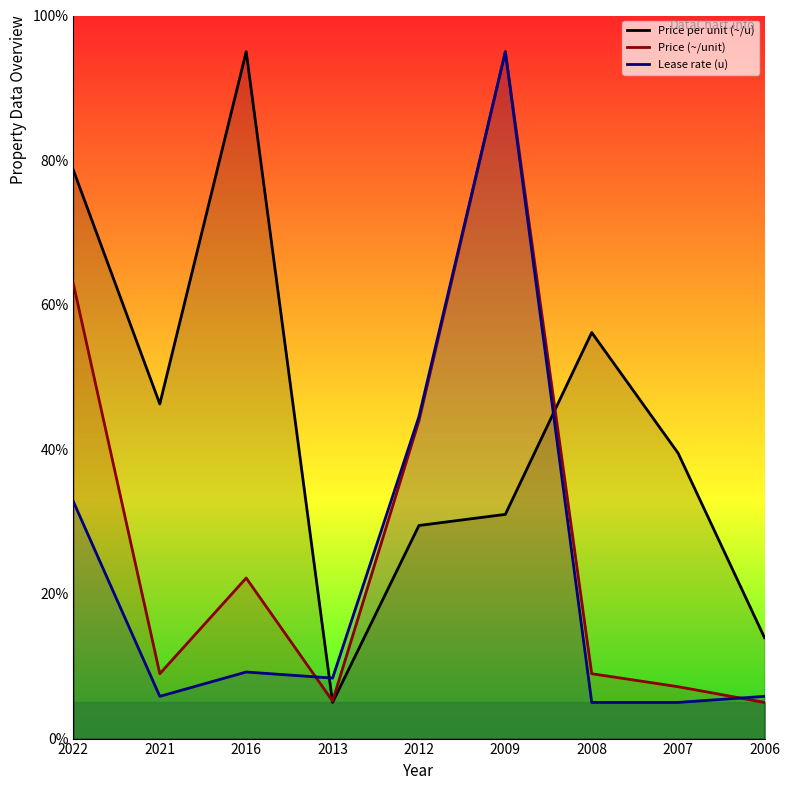

How many values in the Price (~/unit) series are below 8?

3